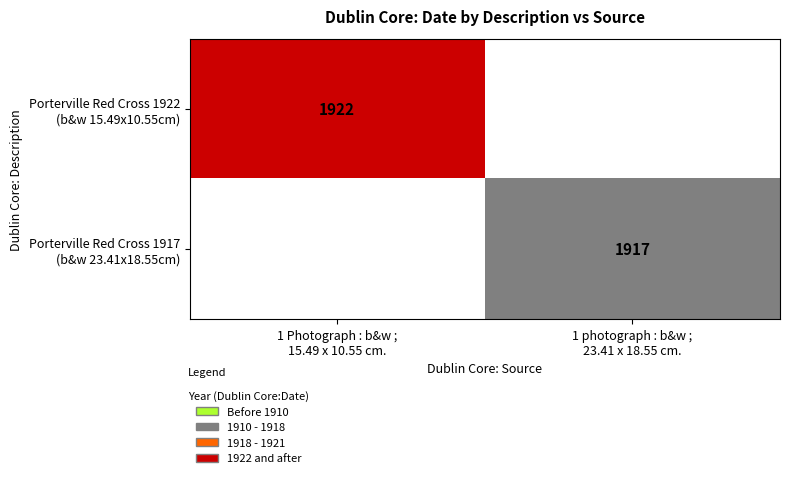

What is the smallest value displayed?

1917.0